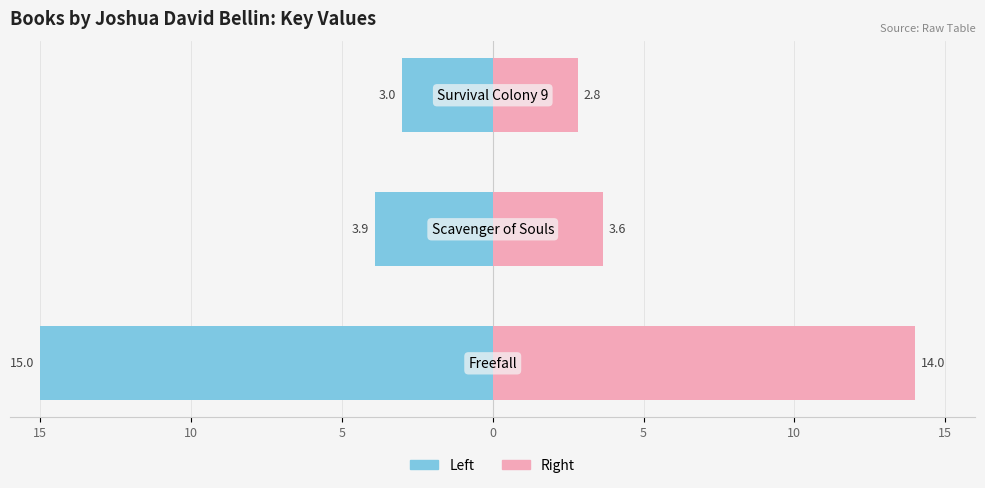

How many series are shown in this chart?

2